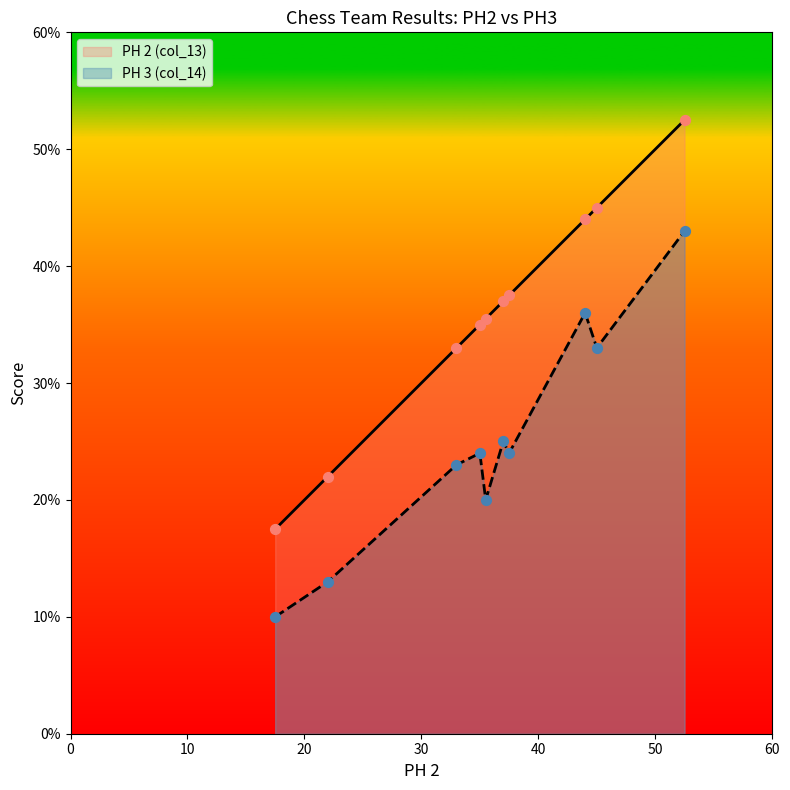

At how many categories does at least one series exceed 13?

10